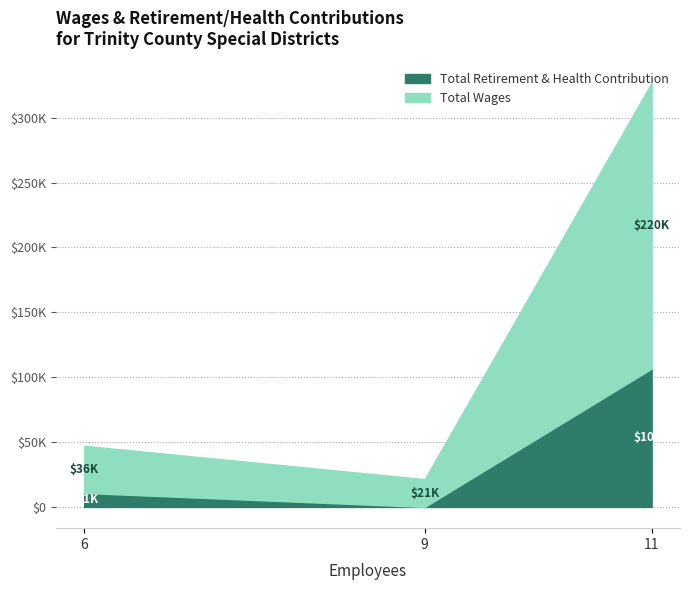

What is the maximum value shown in the chart?

220319